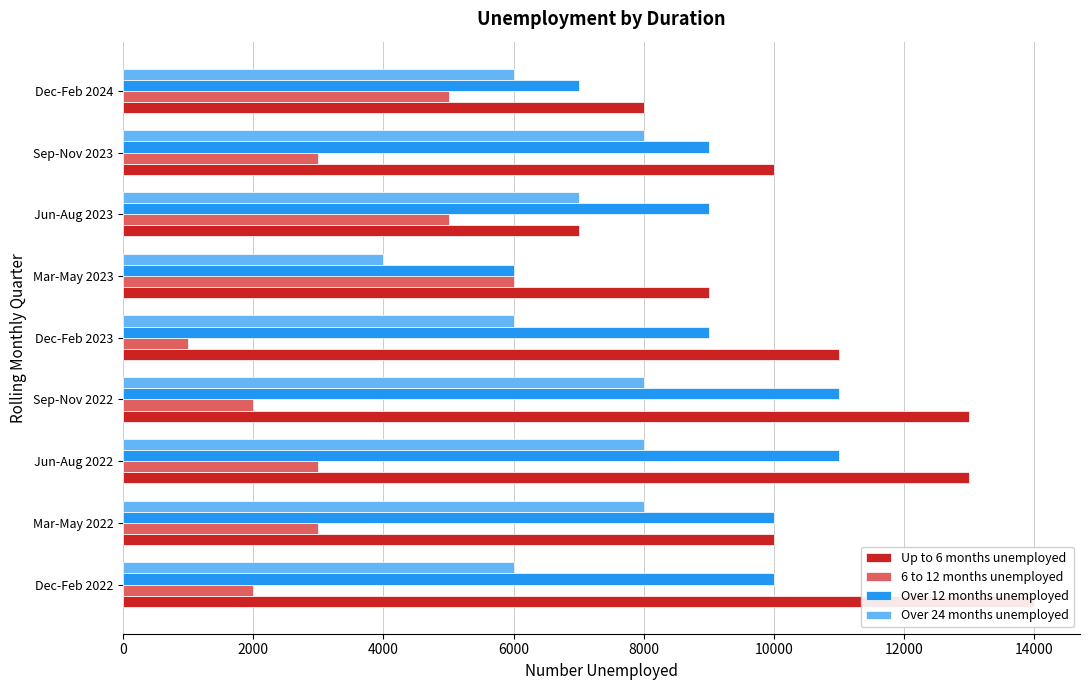

What is the sum of all 6 to 12 months unemployed values?

30000